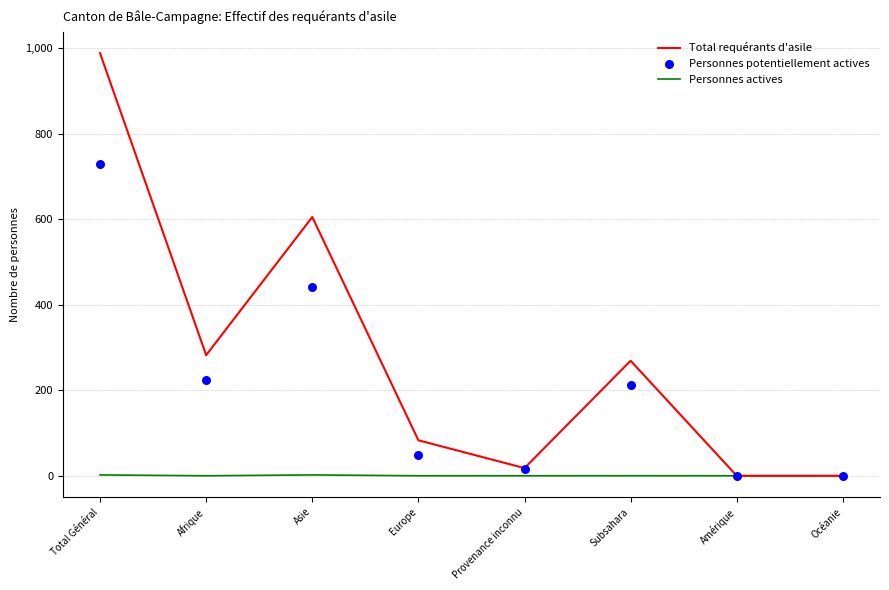

What are all the series names shown in the legend?

Total requérants d'asile, Personnes actives, Personnes potentiellement actives